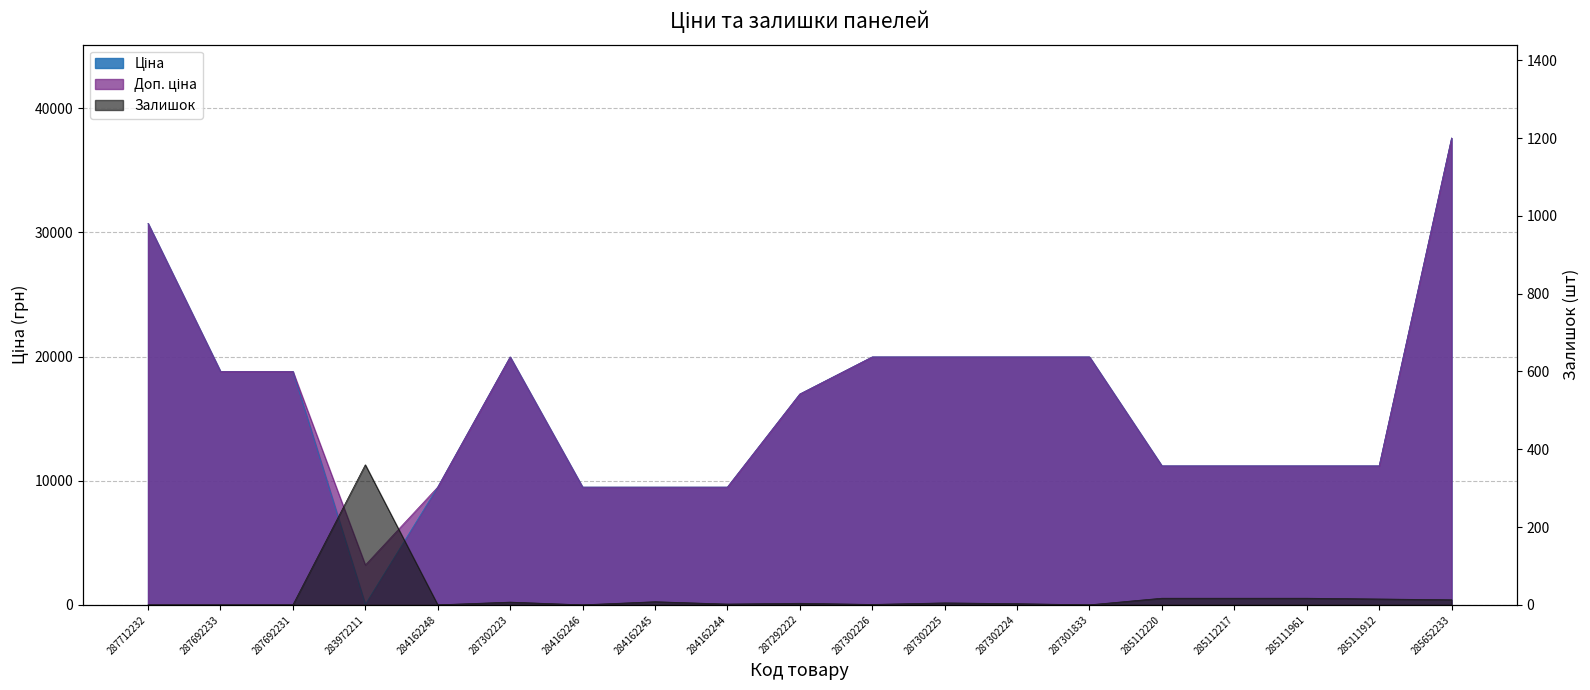

Where does the Залишок series first go above 4?

283972211